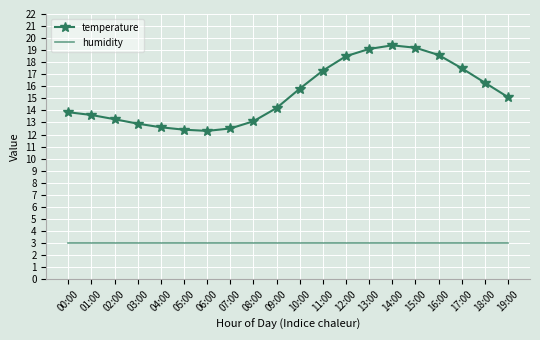

What are all the series names shown in the legend?

temperature, humidity